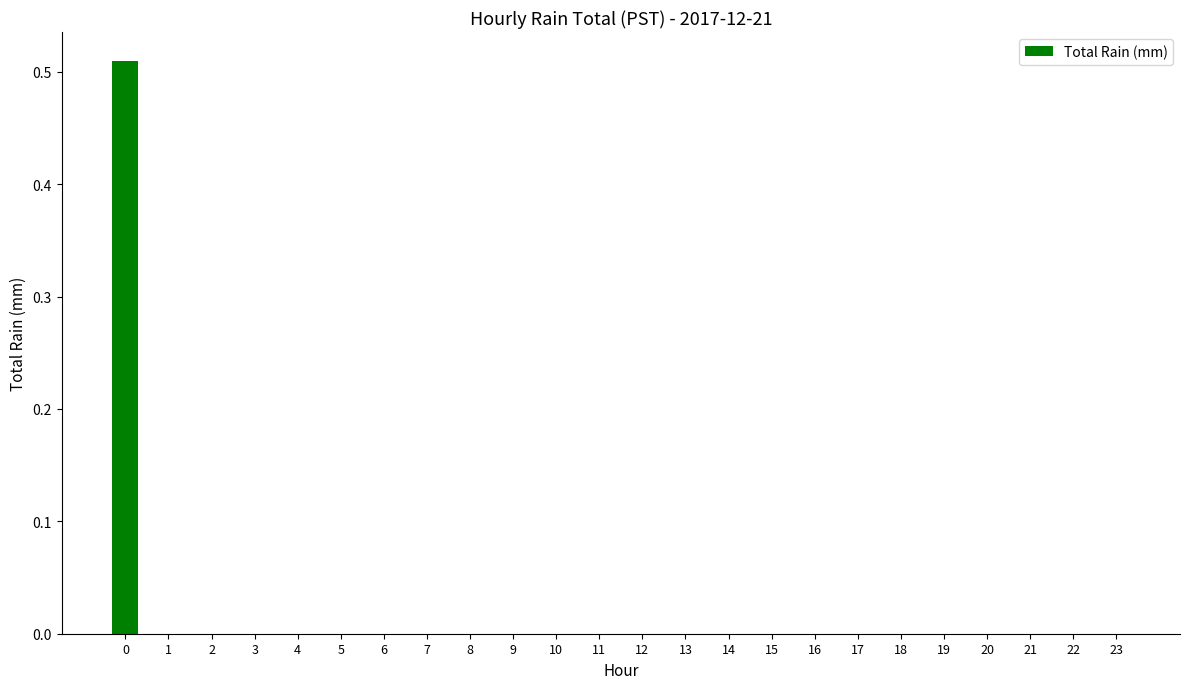

What is the change in value from 0 to 13?

-0.5